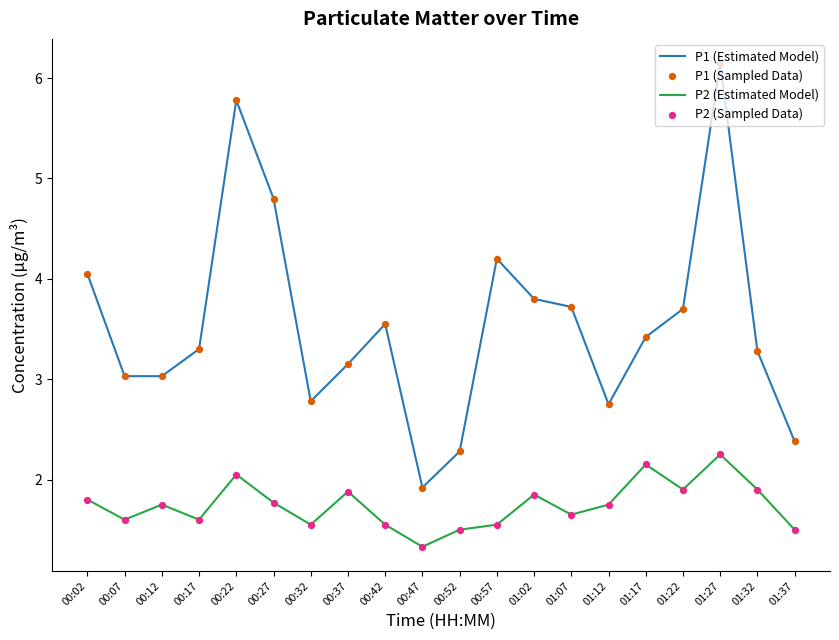

Which series has the largest total across all categories?

P1 (Estimated Model)